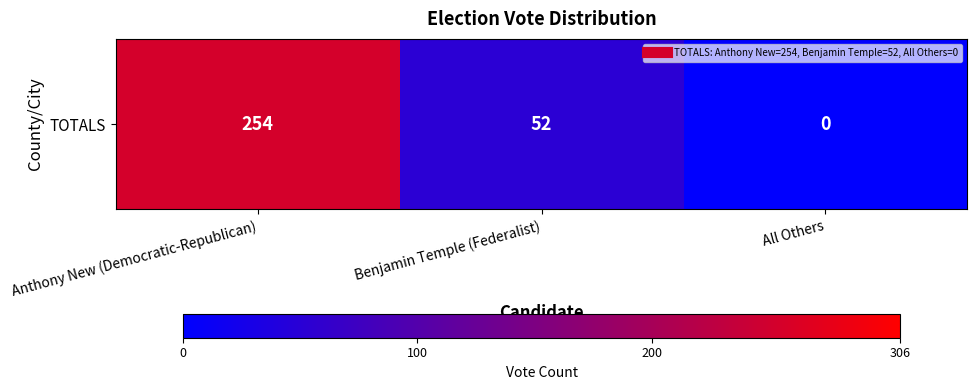

How many values are below 52?

1